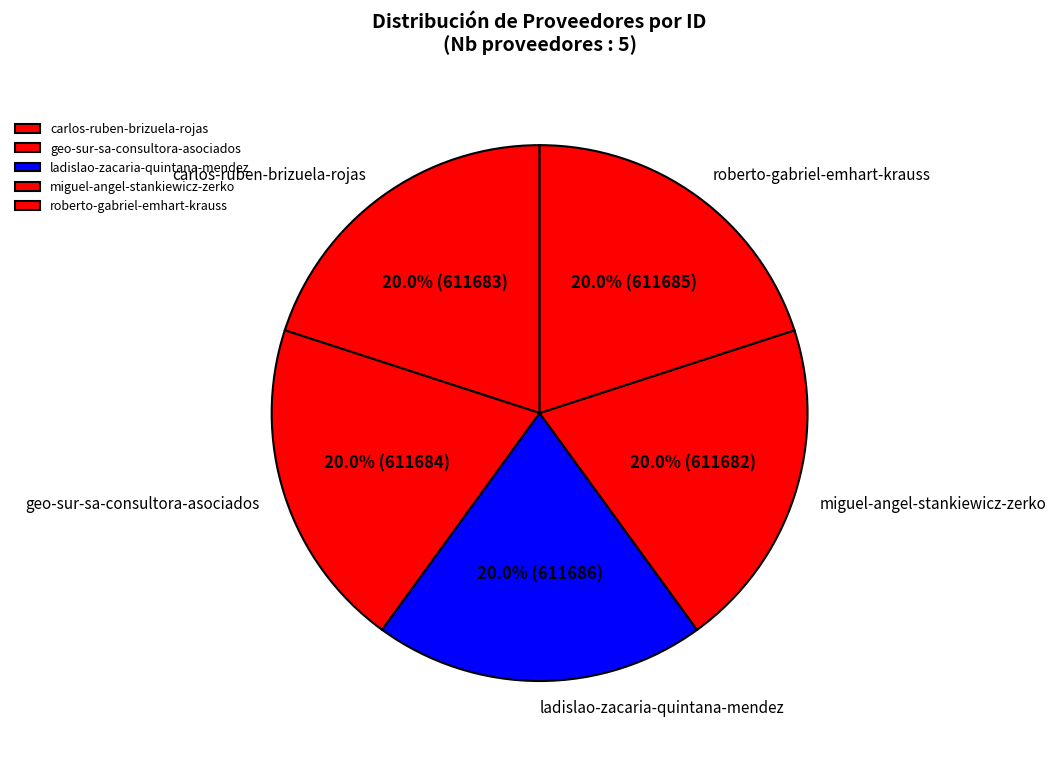

Approximately how many times larger is the value at carlos-ruben-brizuela-rojas compared to ladislao-zacaria-quintana-mendez?

1.0